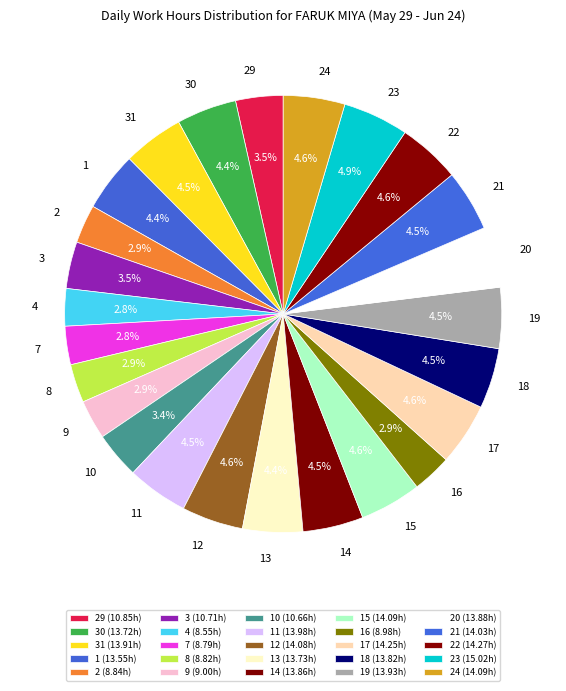

Combined, do 17 and 1 account for over 50%?

No